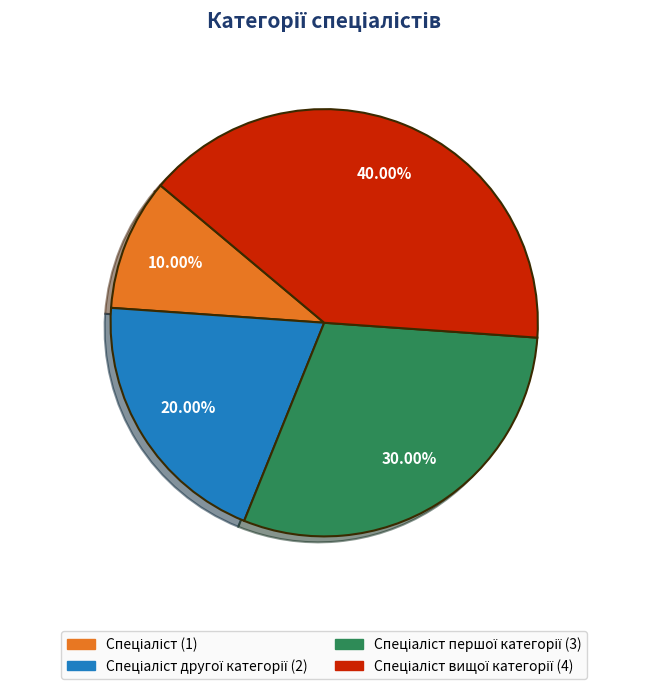

Is there any slice that represents more than half of the pie?

No